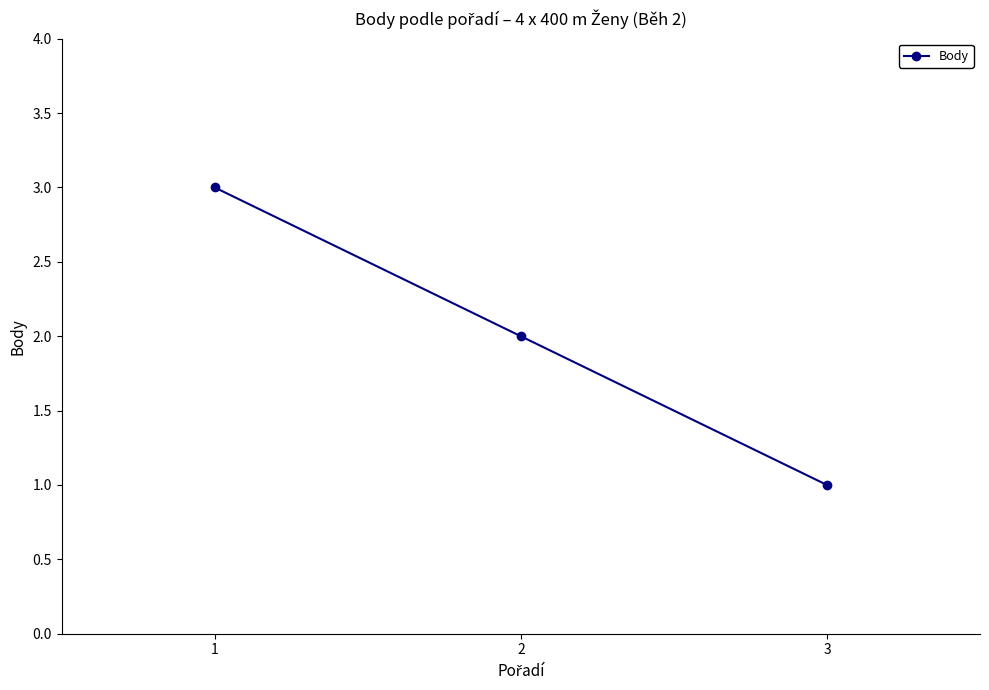

What is the greatest value displayed?

3